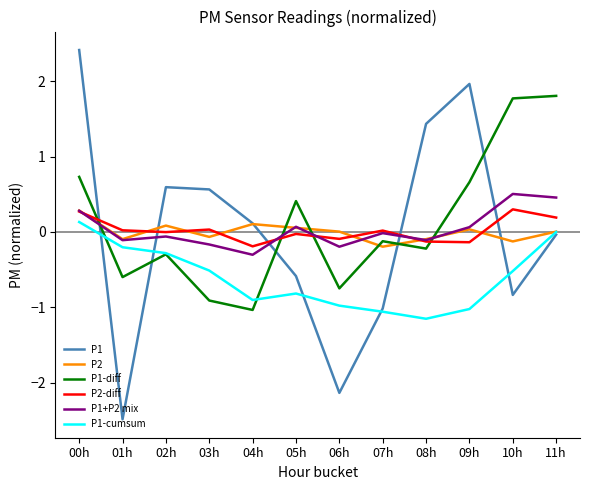

How many lines are shown in the chart?

6